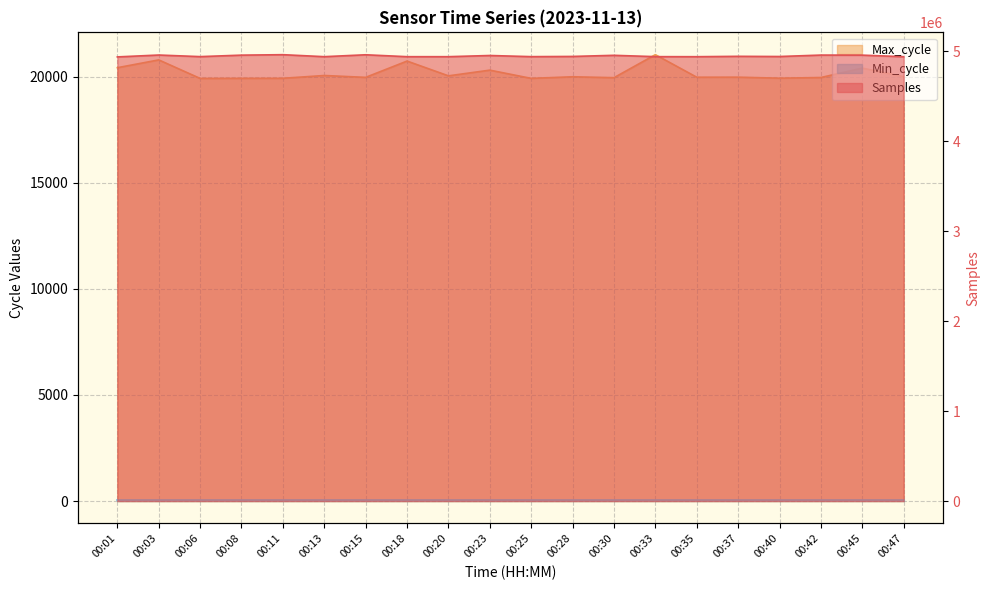

What is the highest value of the Max_cycle series?

21037